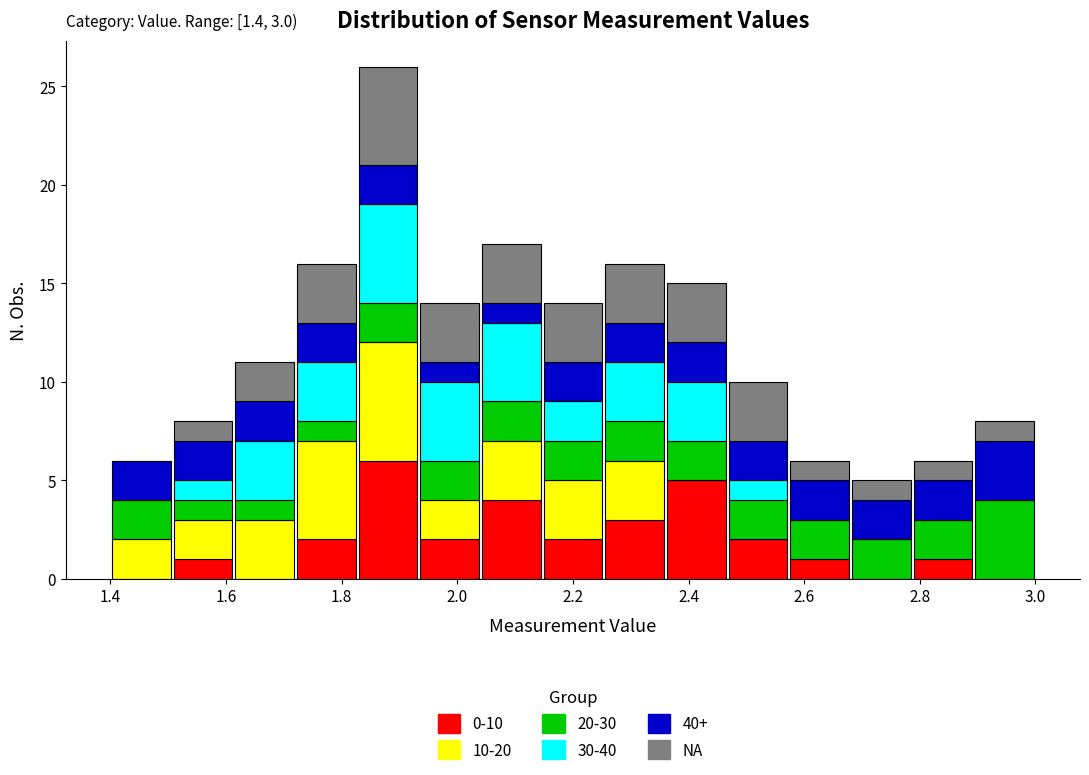

Which range on the x-axis has the tallest stacked bar (by total height)?

1.82 to 1.94